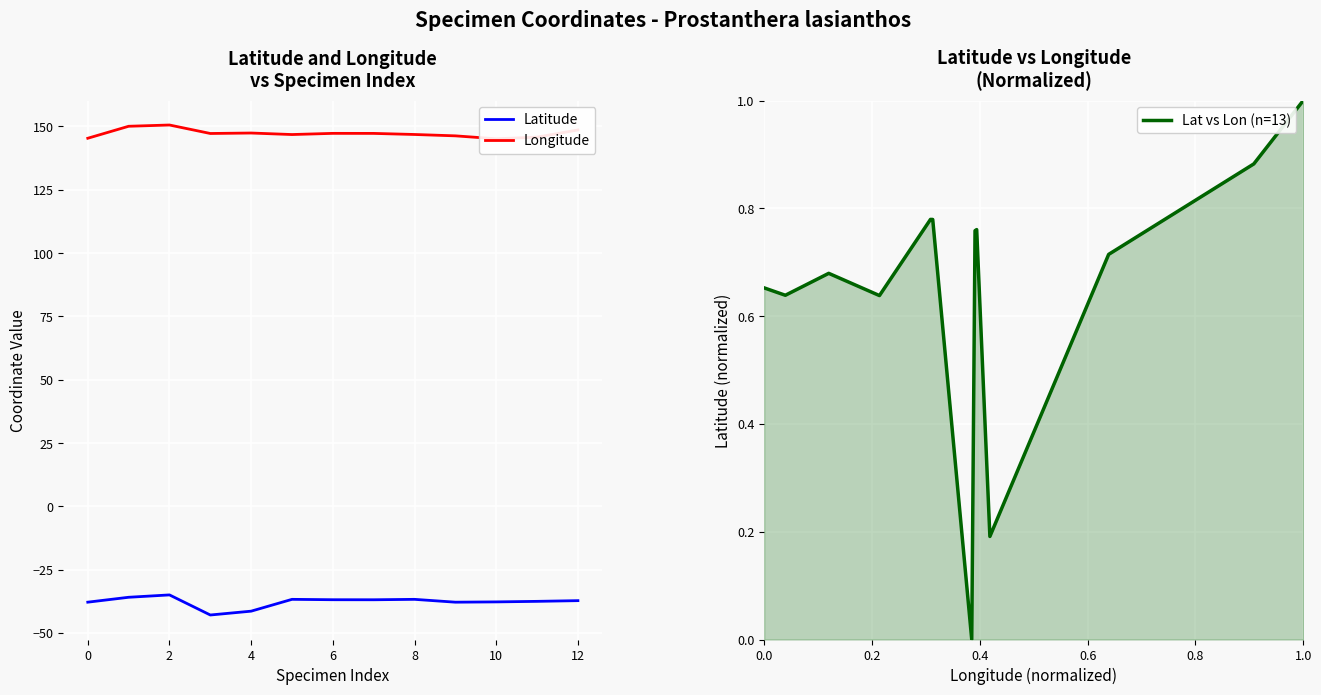

True or false: Latitude has a value of -36.9 at 6.

True